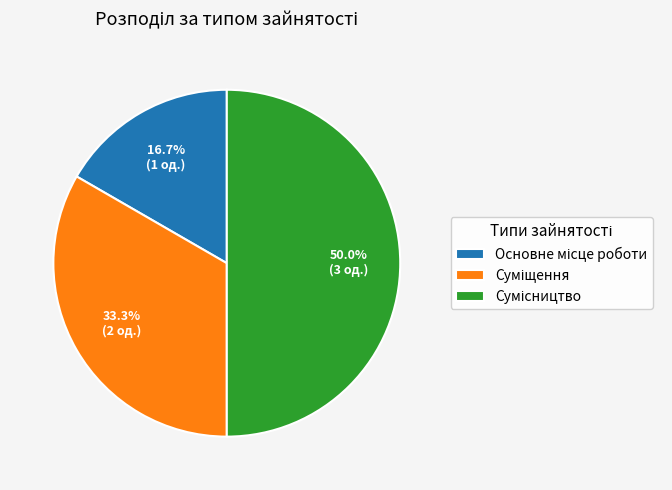

Count the number of slices in the pie.

3